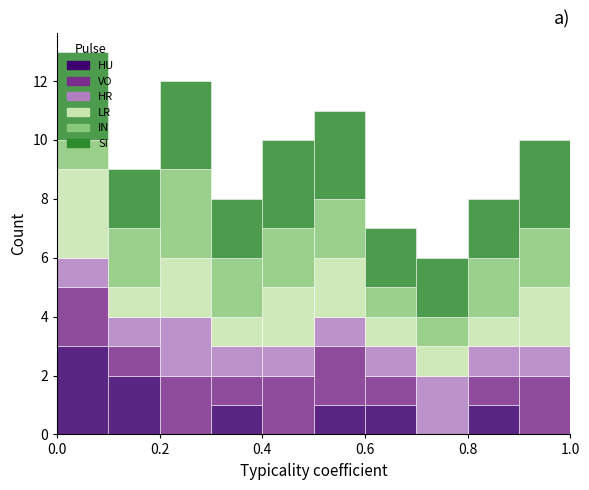

Reading left to right, transcribe this chart: for each stacked bar, give the range it covers on the x-axis and its total height. The values are not printed on the chart, so give them approximately, as read against the axis.

0.0 to 0.1: 13
0.1 to 0.2: 9
0.2 to 0.3: 12
0.3 to 0.4: 8
0.4 to 0.5: 10
0.5 to 0.6: 11
0.6 to 0.7: 7
0.7 to 0.8: 6
0.8 to 0.9: 8
0.9 to 1.0: 10